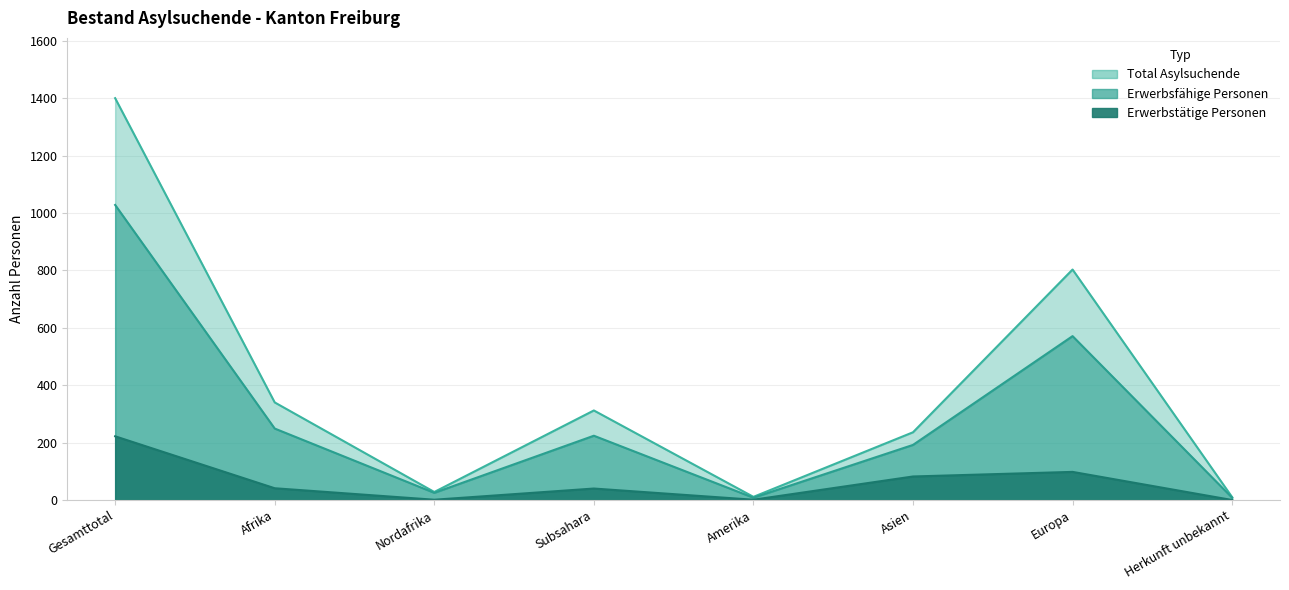

True or false: Erwerbsfaehige Personen and Total Asylsuchende cross at least once.

False